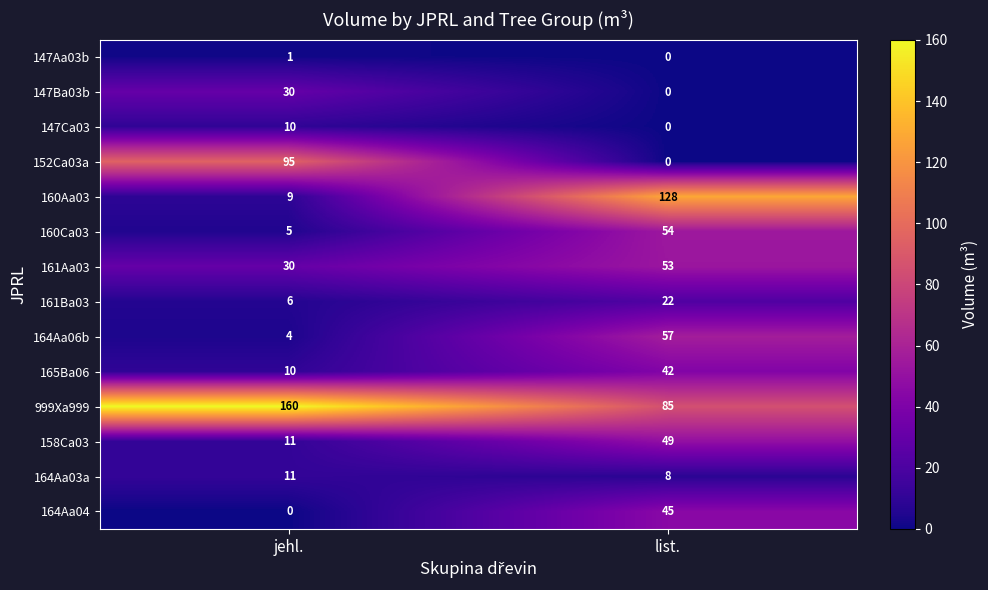

Reading left to right, extract all data points from this chart.

147Aa03b: 1	0
147Ba03b: 30	0
147Ca03: 10	0
152Ca03a: 95	0
160Aa03: 9	128
160Ca03: 5	54
161Aa03: 30	53
161Ba03: 6	22
164Aa06b: 4	57
165Ba06: 10	42
999Xa999: 160	85
158Ca03: 11	49
164Aa03a: 11	8
164Aa04: 0	45